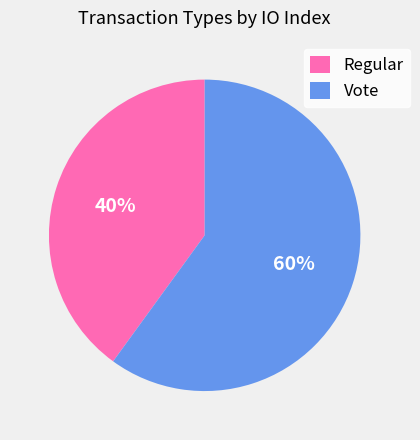

Does any single category account for the majority?

Yes